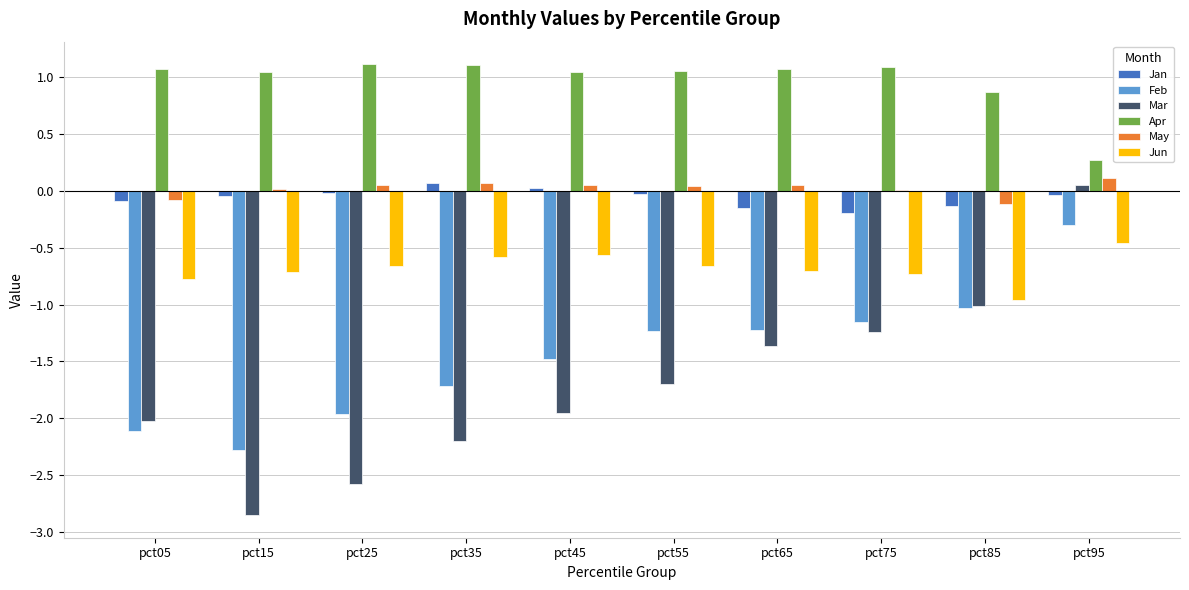

Is the value of May at pct55 greater than the value of Apr at pct75?

No